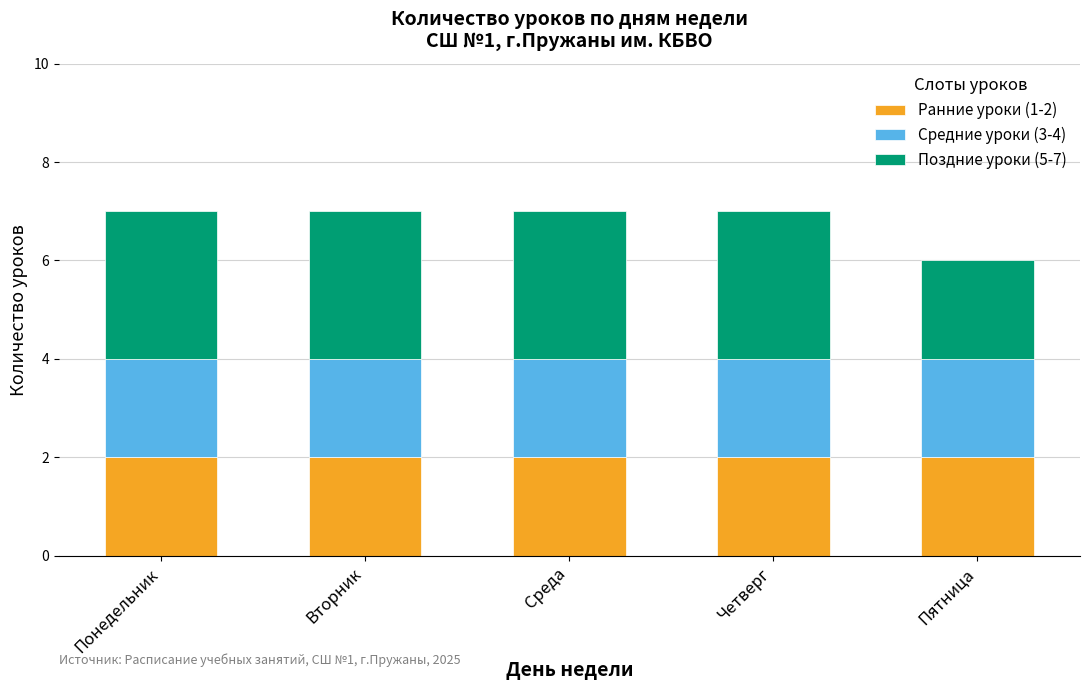

Reading right to left, what are the values for Ранние уроки (1-2)?

Пятница=2	Четверг=2	Среда=2	Вторник=2	Понедельник=2